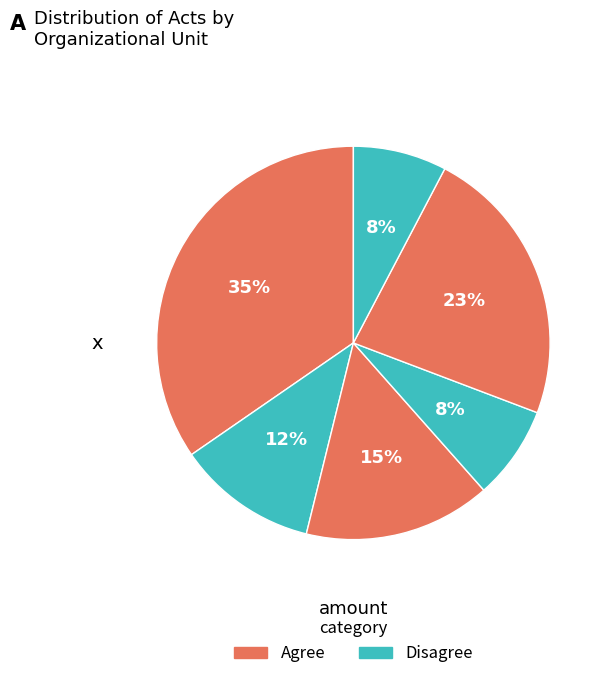

To the nearest percent, what is the average slice percentage?

17%